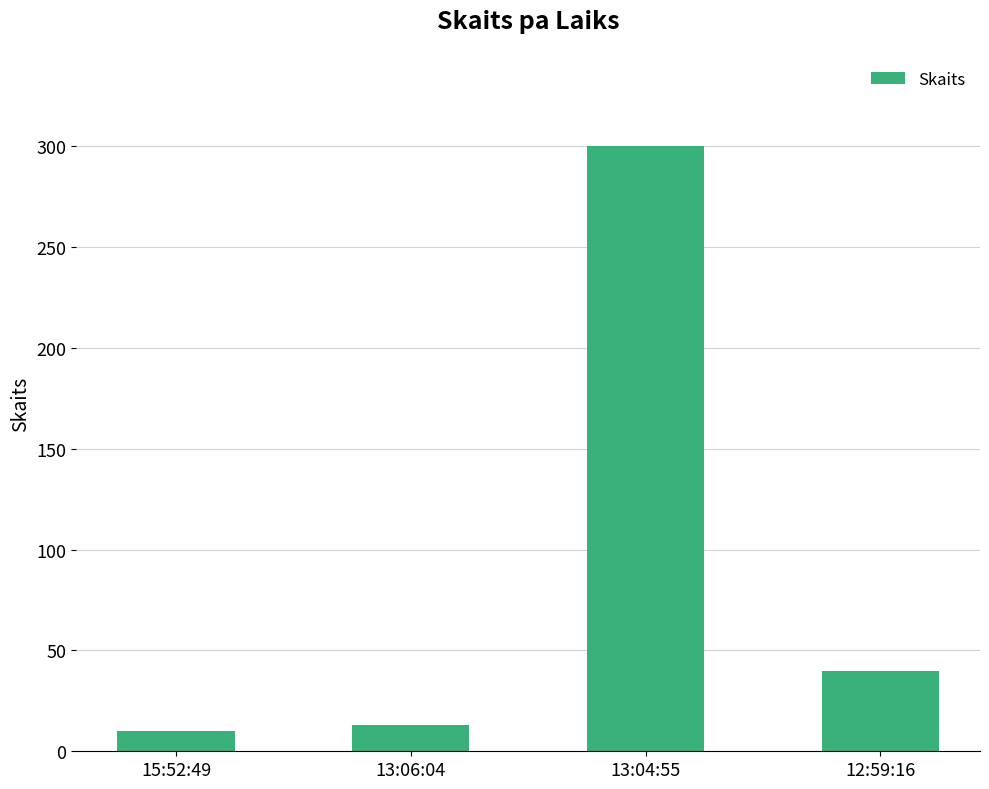

List the labels in order of value, largest first.

13:04:55, 12:59:16, 13:06:04, 15:52:49